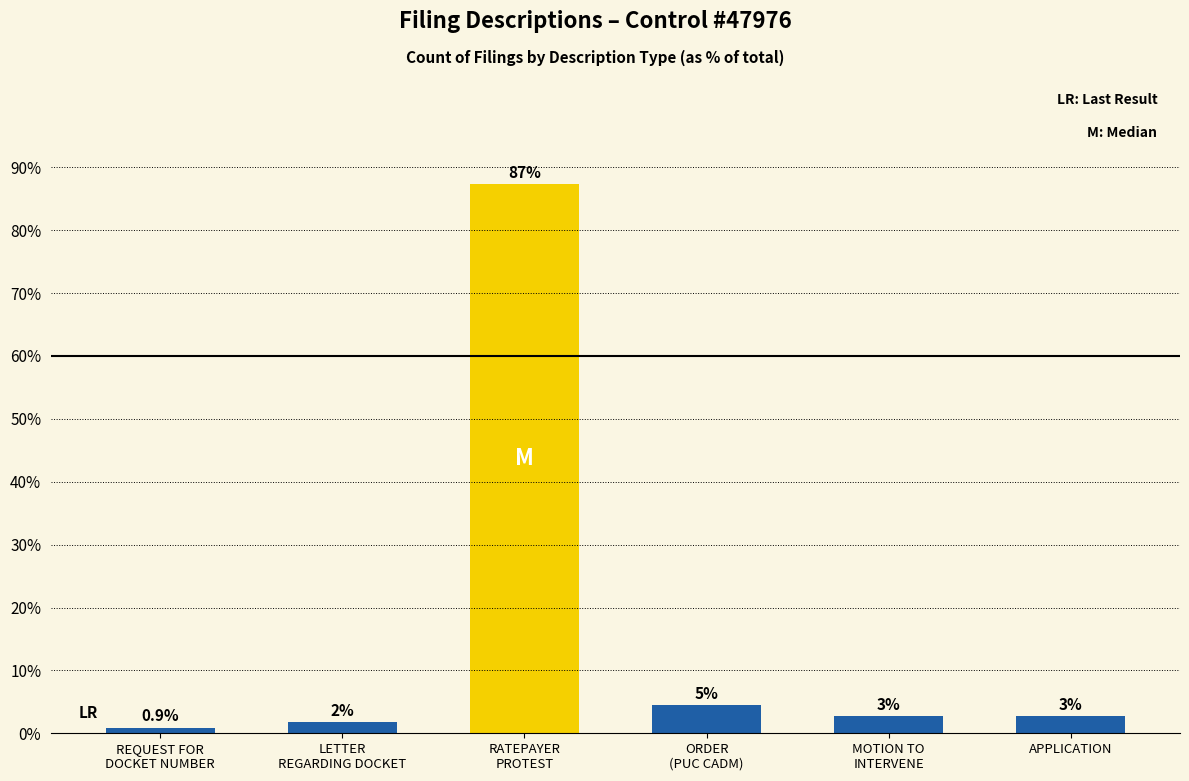

Between LETTER REGARDING DOCKET and ORDER/ADMINISTRATIVE, which is larger?

ORDER/ADMINISTRATIVE